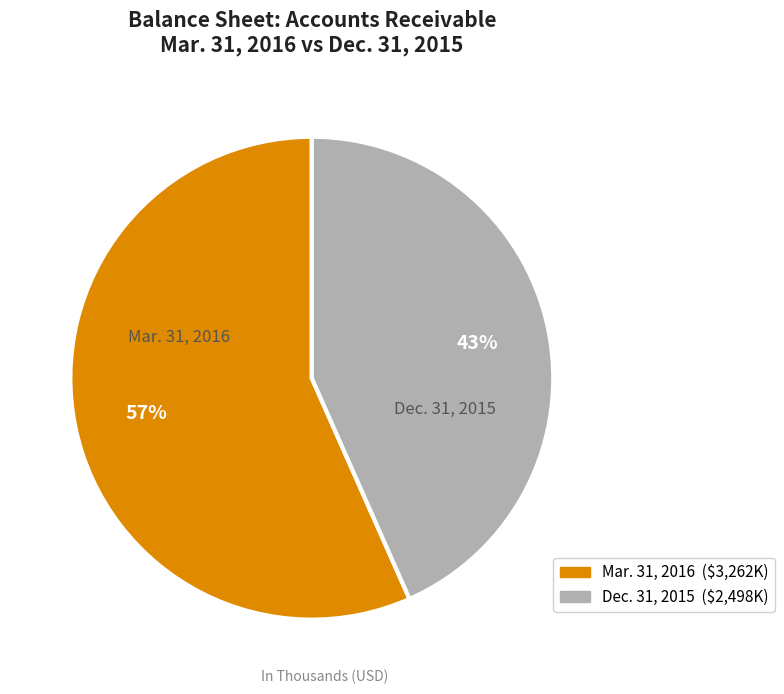

To the nearest percent, what is the average slice percentage?

50%